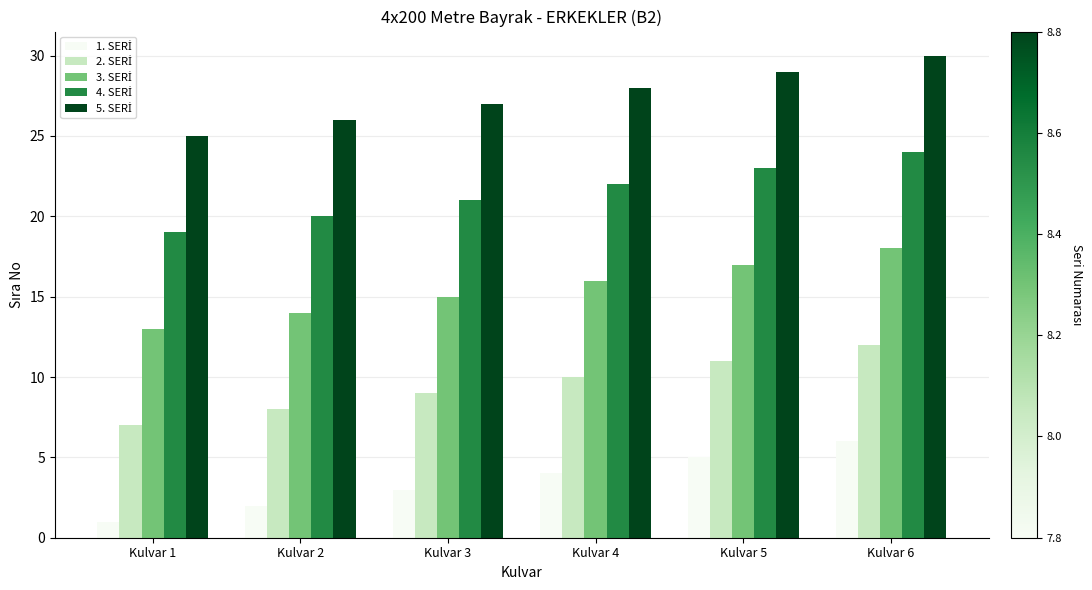

At which category is the sum across all series the highest?

Kulvar 6